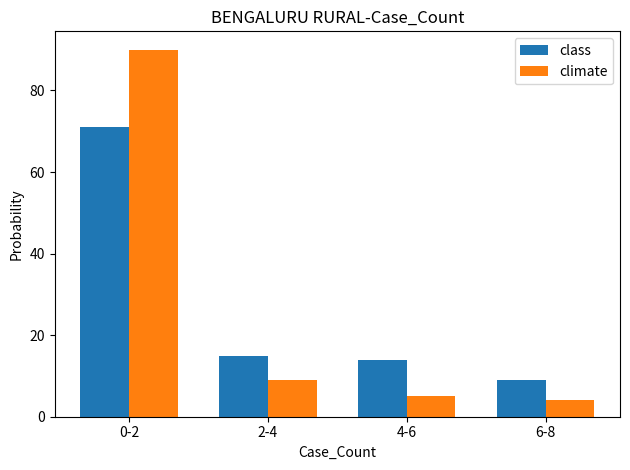

At which label does class first exceed 15?

0-2